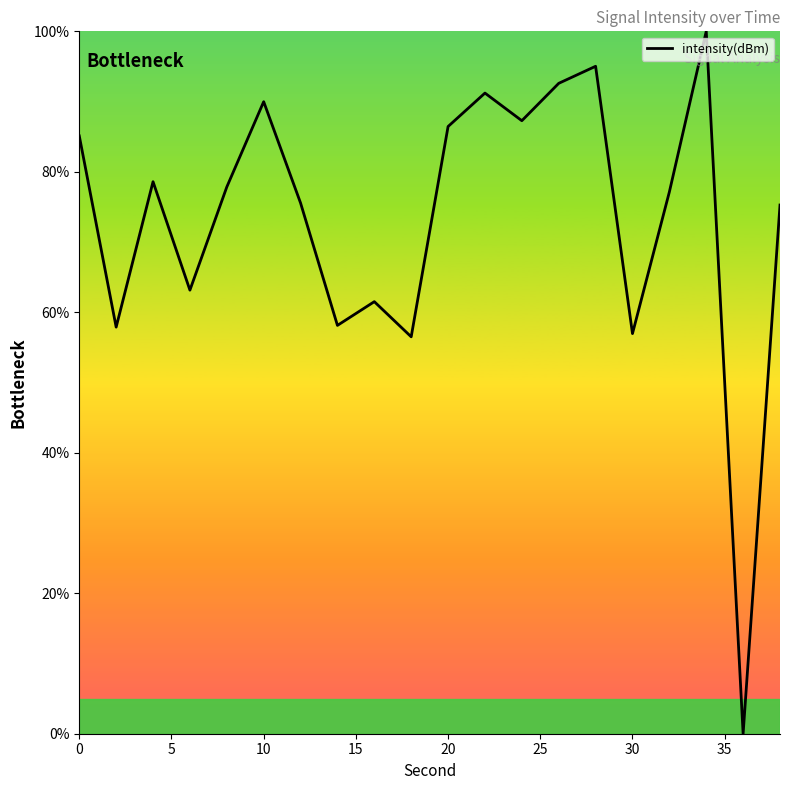

What is the difference between the maximum and second lowest values?

43.5